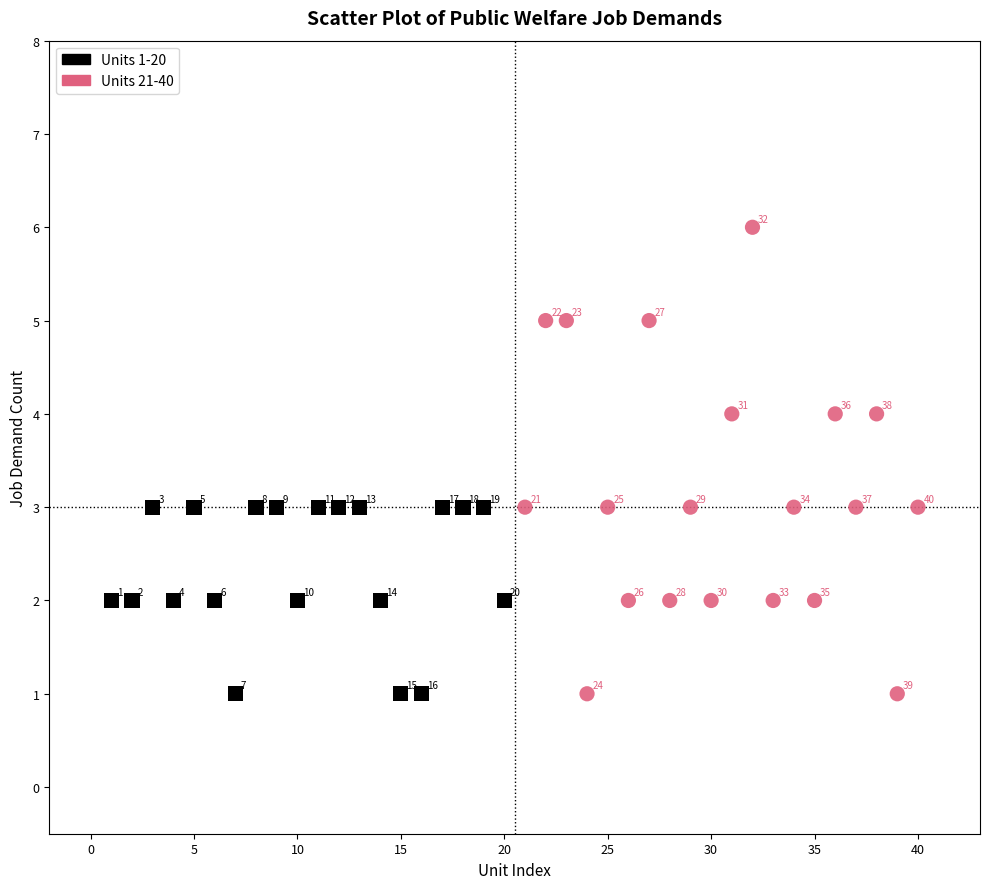

Which series has the largest Y range (max minus min)?

Units 21-40